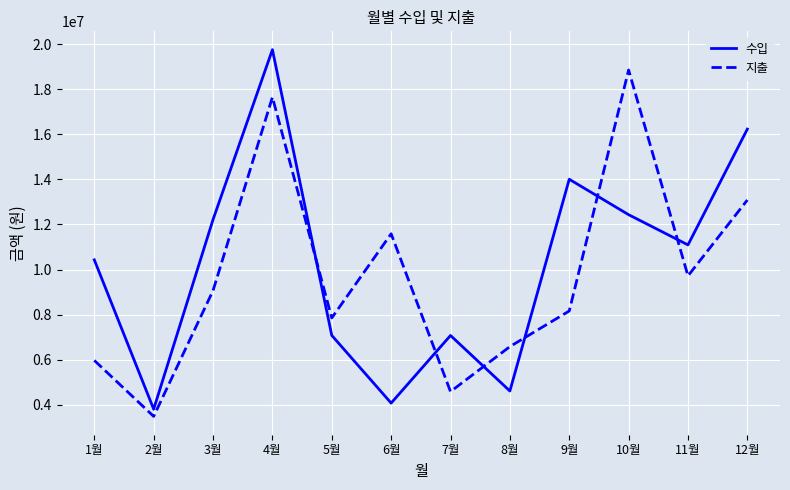

At which category does 수입 reach its first local peak?

4월